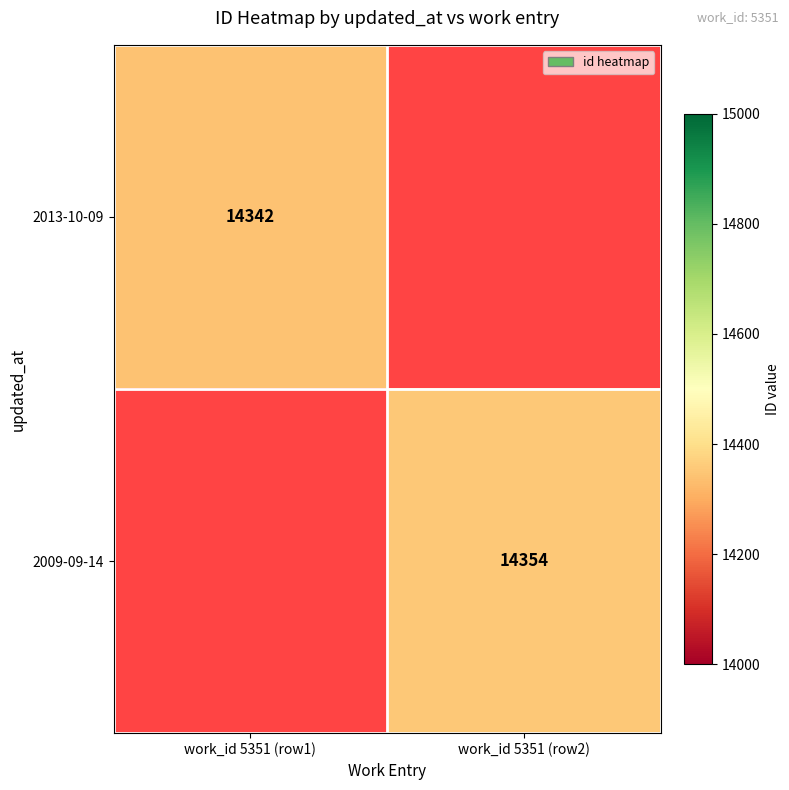

The 2013-10-09 series shows 23399 at work_id 5351 (row1). True or false?

False